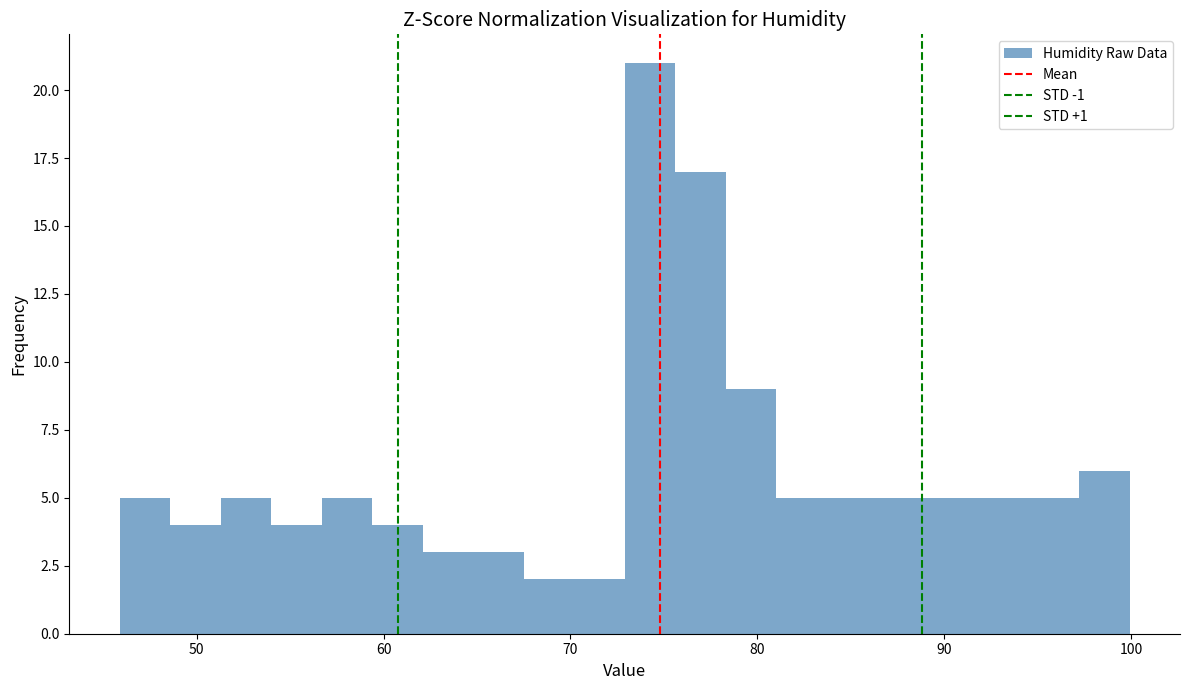

Around what value on the x-axis is the tallest bar? Give the approximate position of its centre, as read against the axis.

74